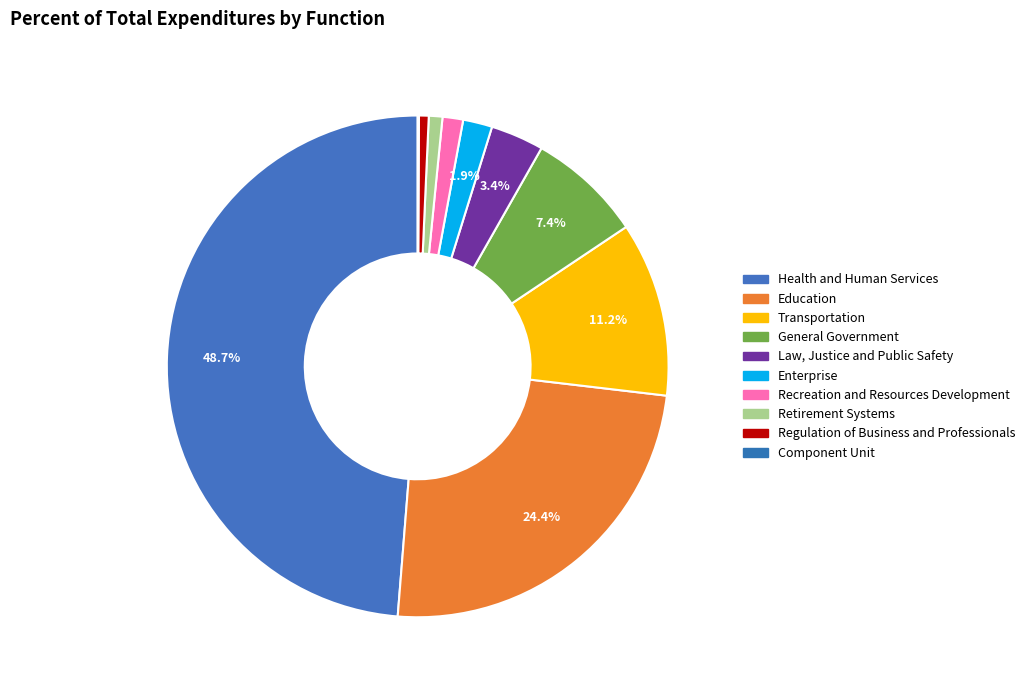

Rank the categories by value from lowest to highest.

COMPONENT UNIT, REGULATION OF BUSINESS AND PROFESSIONALS, RETIREMENT SYSTEMS, RECREATION AND RESOURCES DEVELOPMENT, ENTERPRISE, LAW, JUSTICE AND PUBLIC SAFETY, GENERAL GOVERNMENT, TRANSPORTATION, EDUCATION, HEALTH AND HUMAN SERVICES